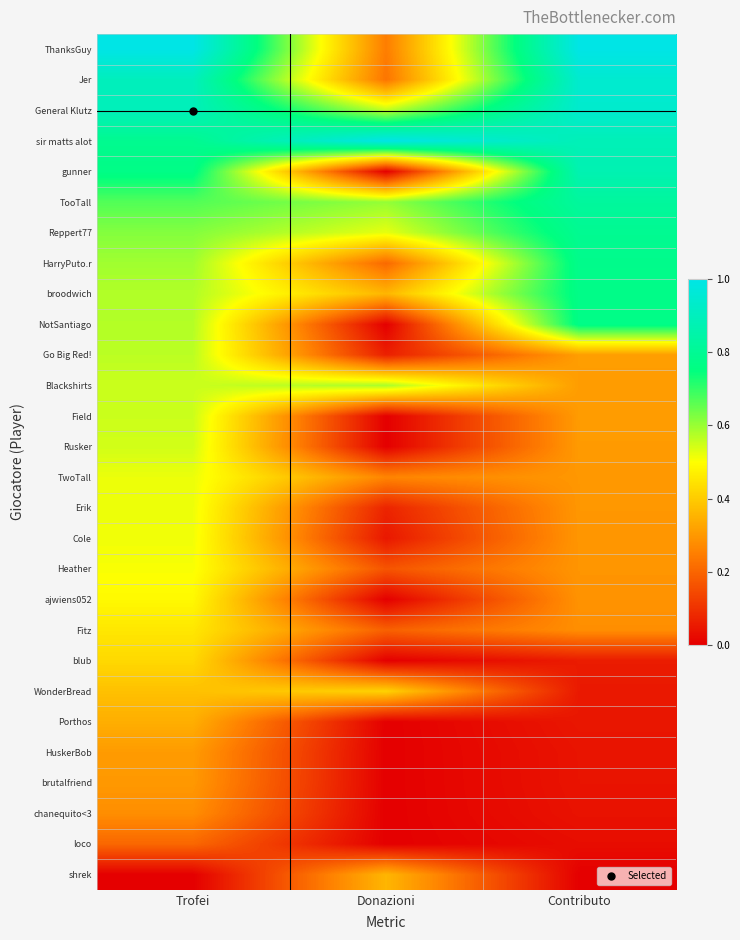

Which has a higher value, Trofei or Contributo?

Trofei